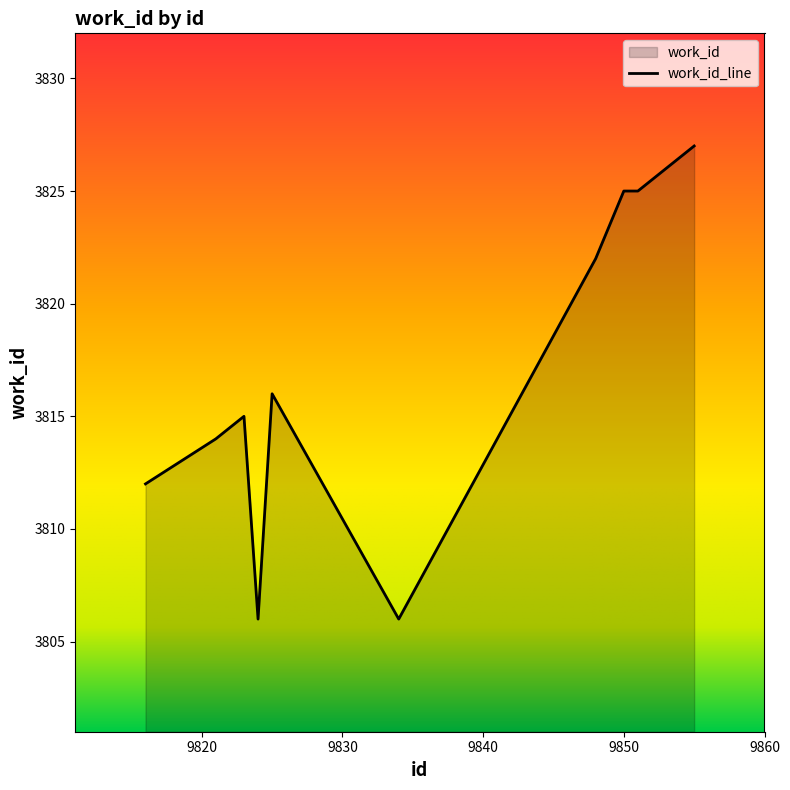

Is it true that the value at 9824 is 3806?

True